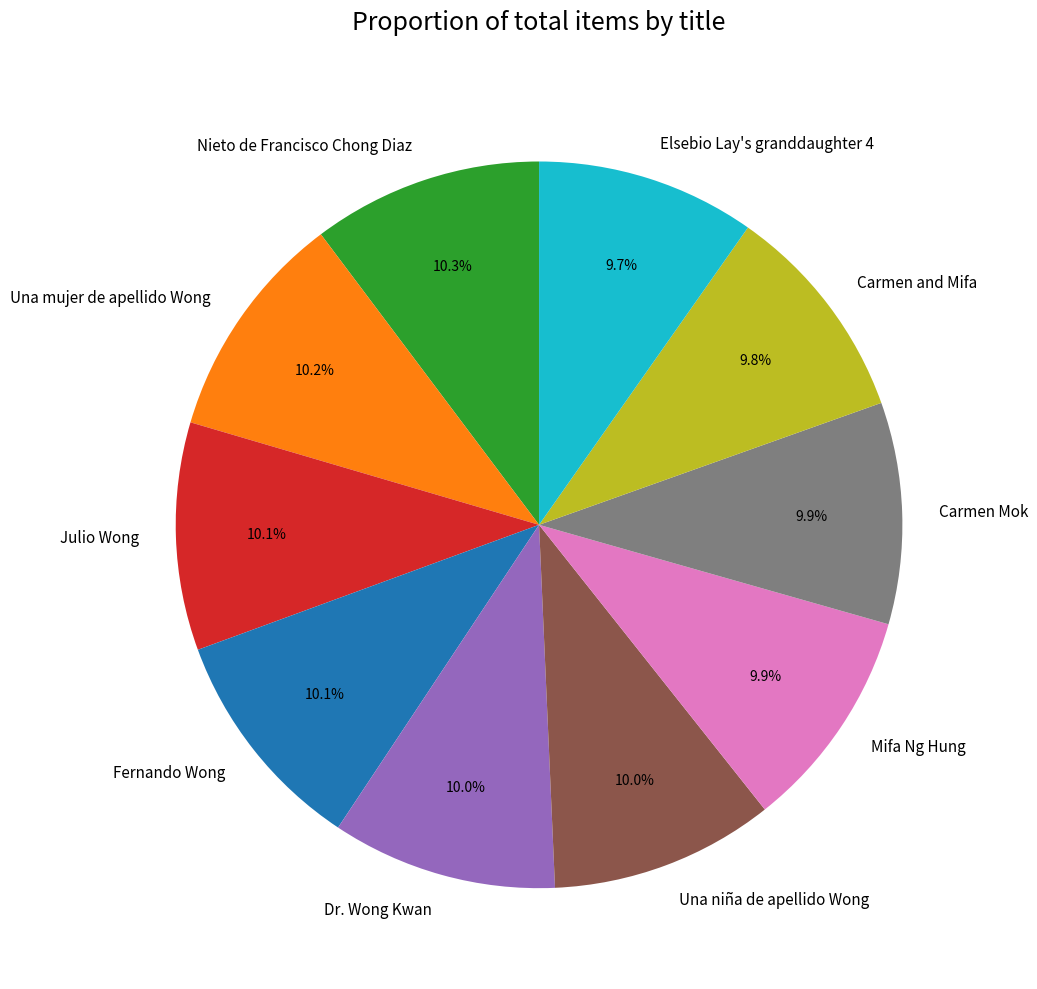

How much of the chart is everything except Dr. Wong Kwan?

90.0%